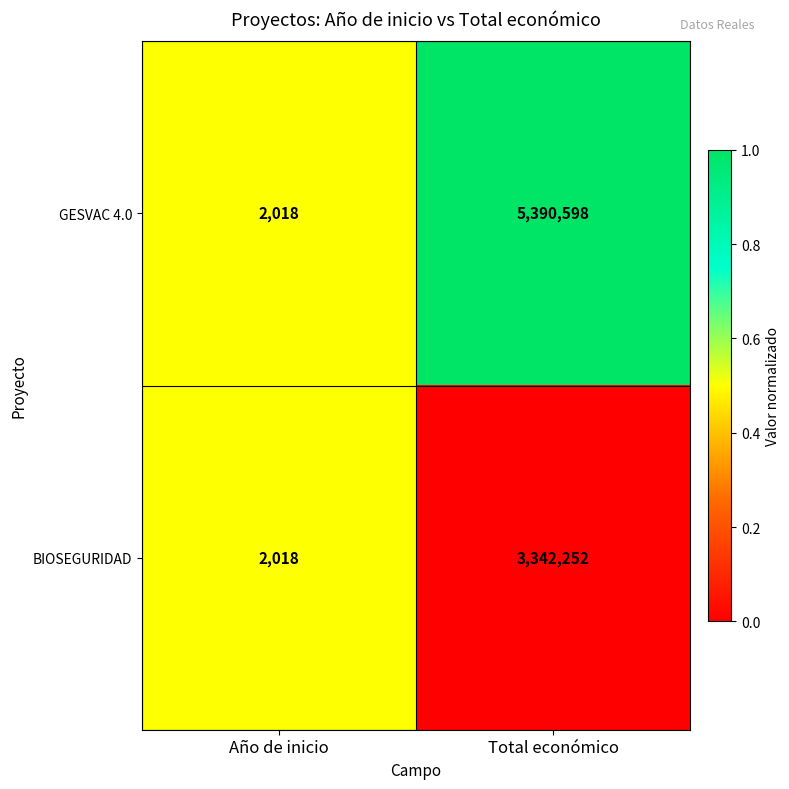

At which label is GESVAC 4.0 closest to 2696308?

Año de inicio